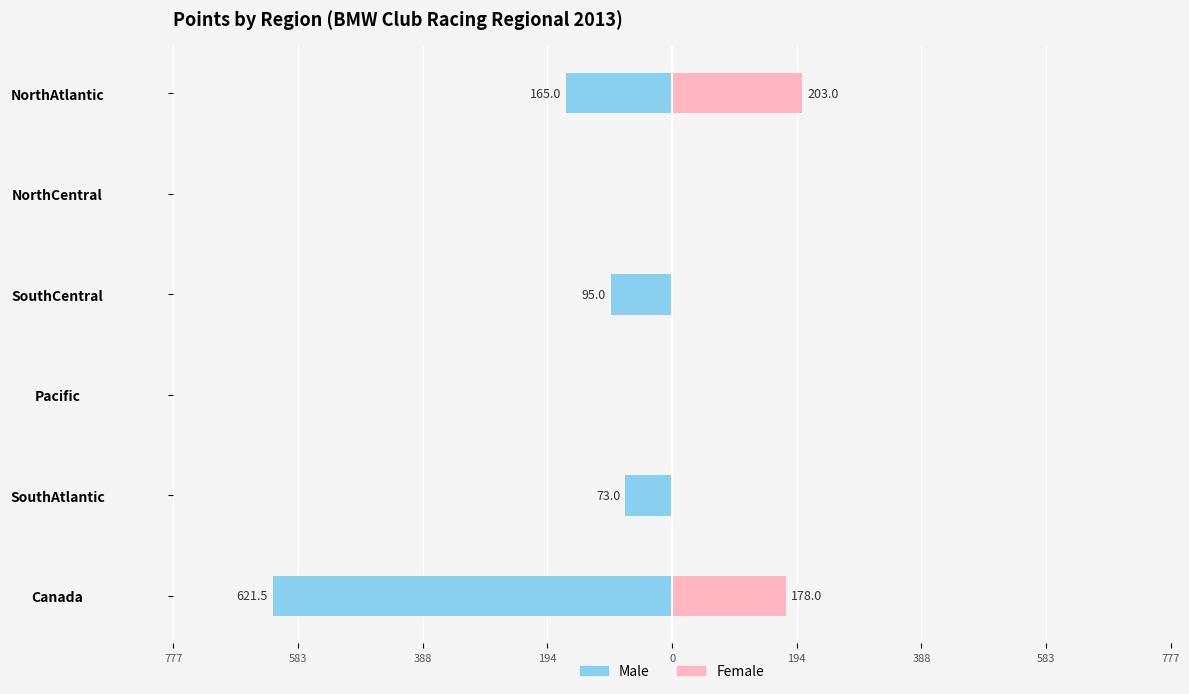

Which series has the widest spread of values?

Male